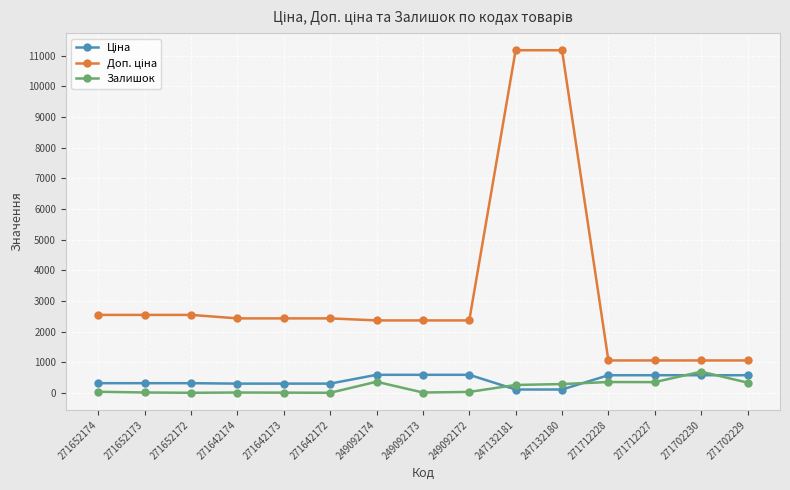

What is the total value across all series at 271712227?

1991.1